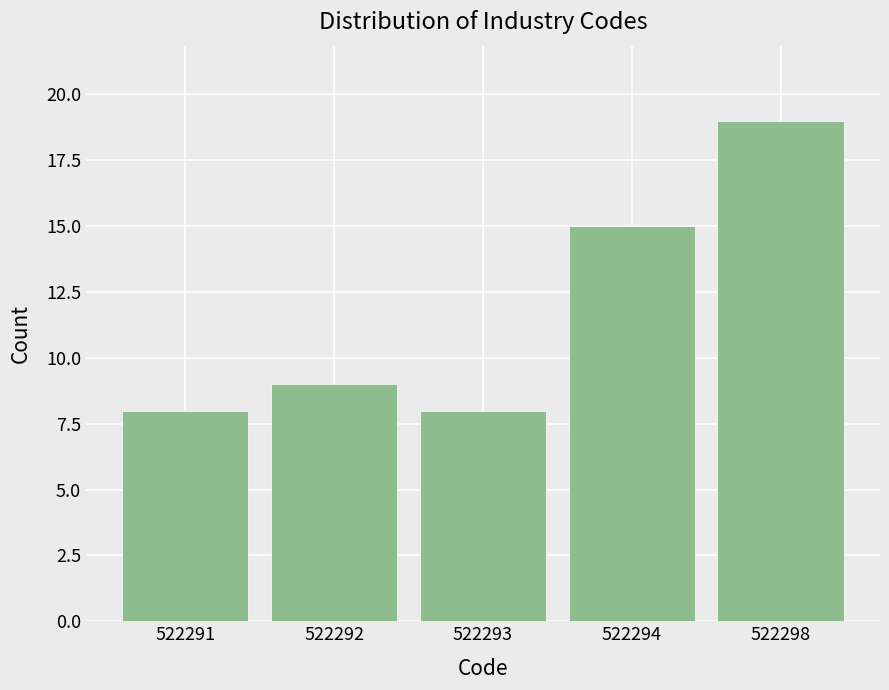

Reading left to right, transcribe all the data shown in this chart.

522291=8	522292=9	522293=8	522294=15	522298=19